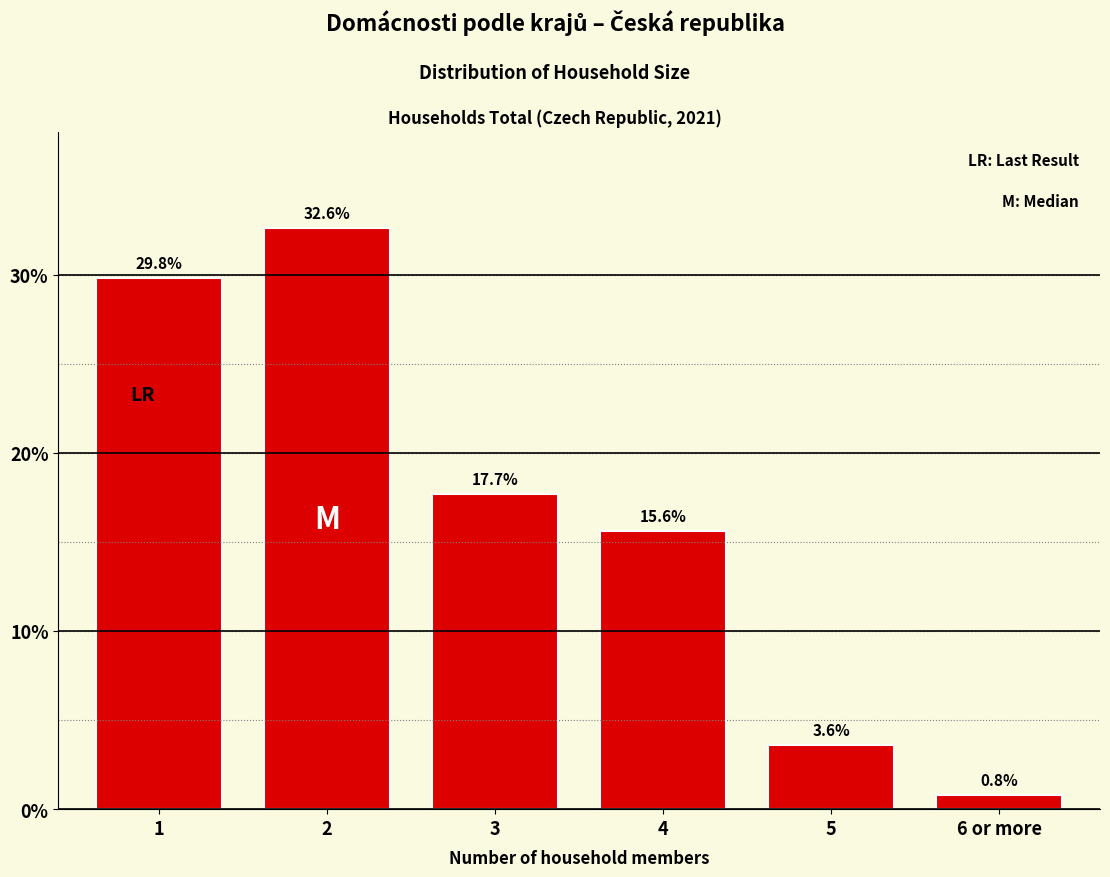

Reading right to left, what are all the values shown in this chart?

0.8	3.6	15.6	17.7	32.6	29.8